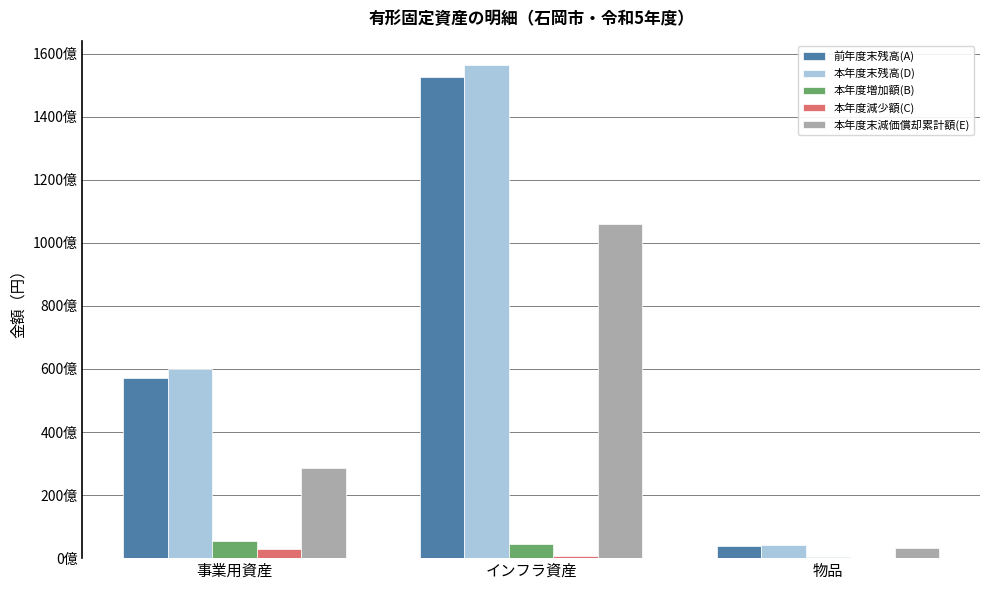

What is the difference between the maximum and second lowest values in the 本年度末残高(D) series?

96419855436